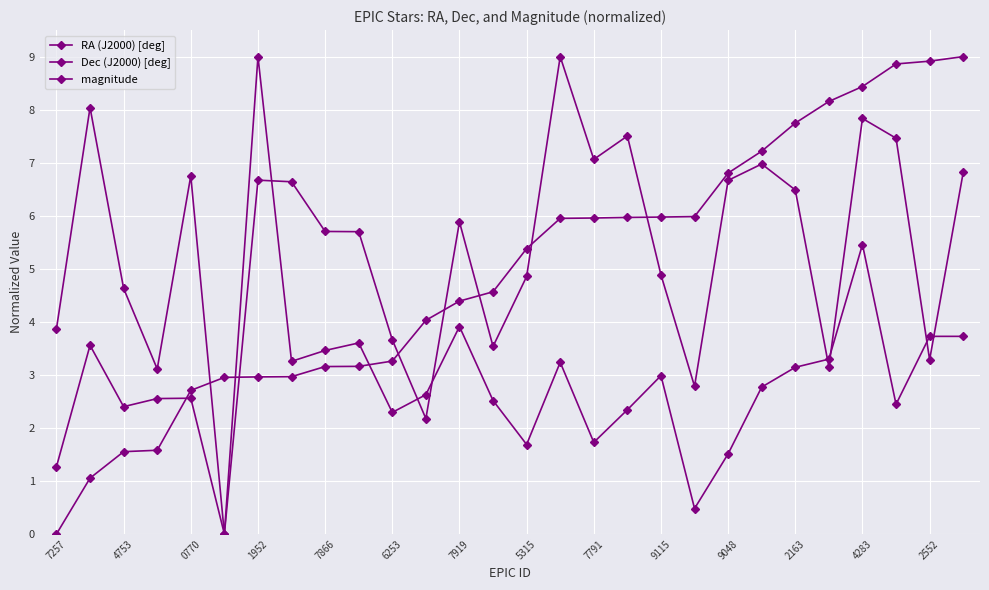

What is the average value of the RA (J2000) [deg] series?

5.4